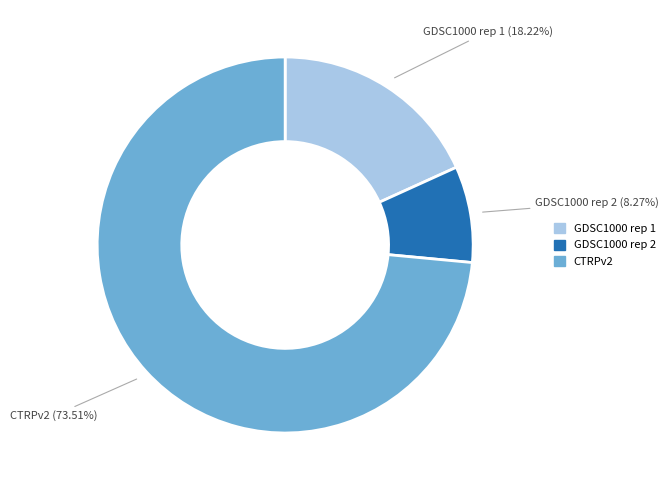

To the nearest percent, what is the difference between the CTRPv2 and GDSC1000 rep 2 slice percentages?

65%